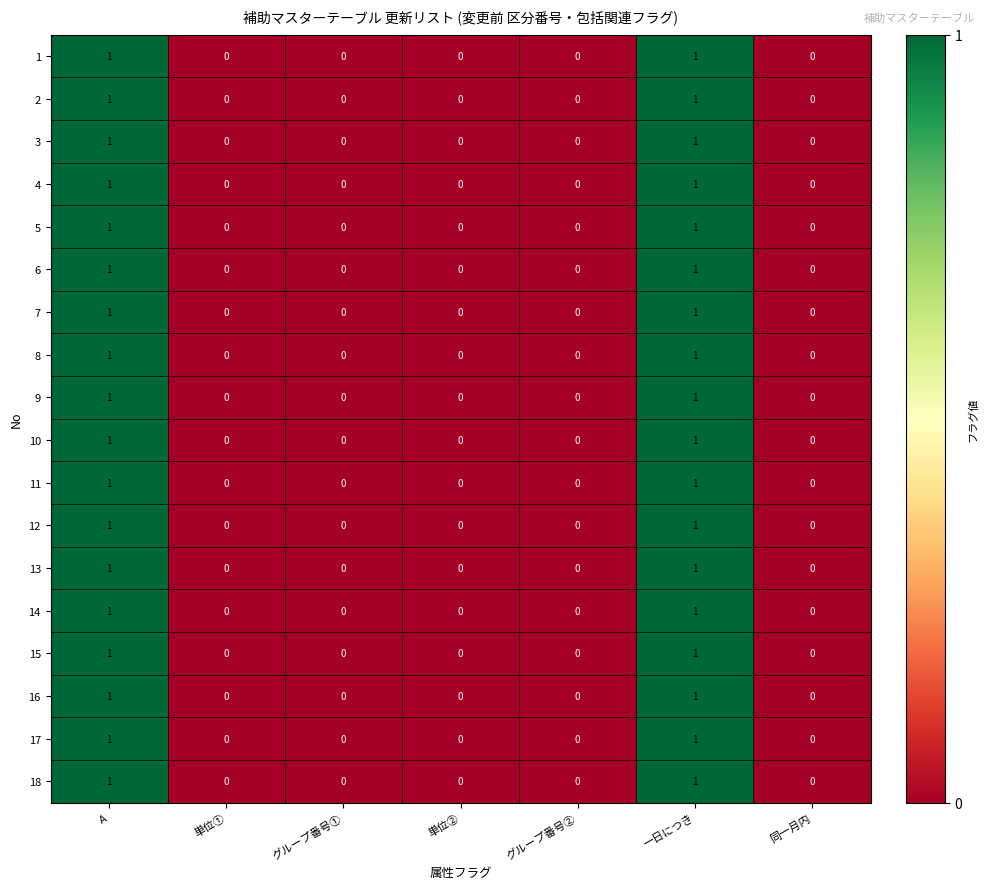

Count the 15 values in the range 0 to 1.

7